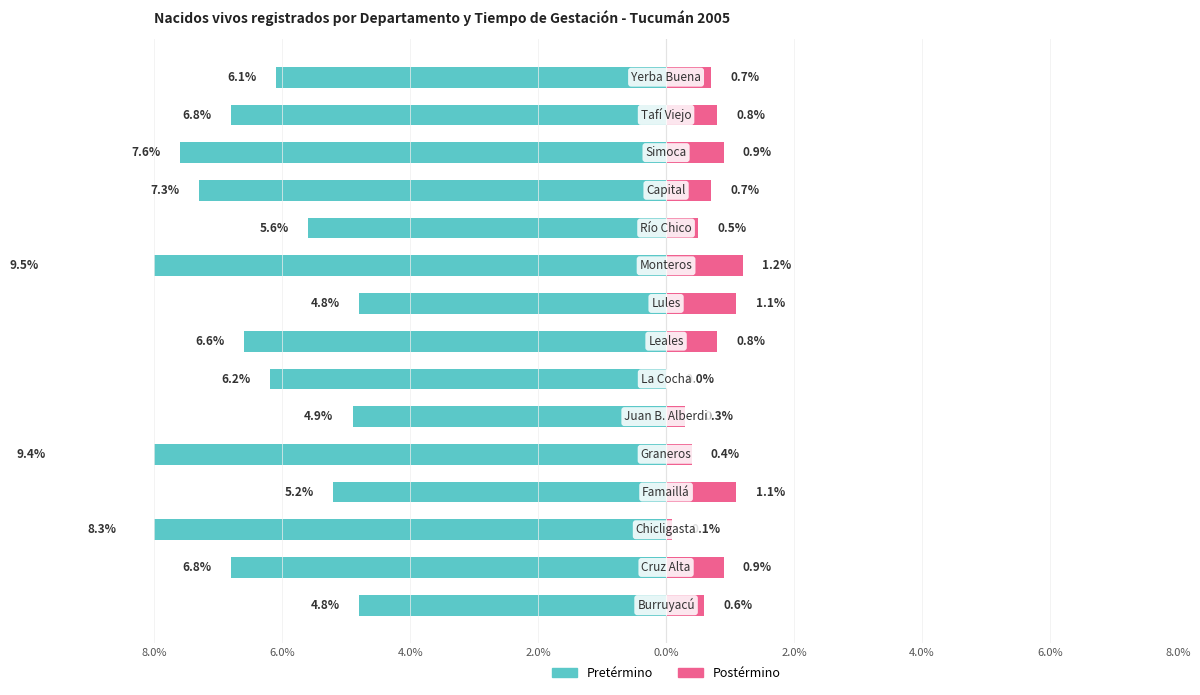

What is the average value of the Pretérmino series?

-6.7